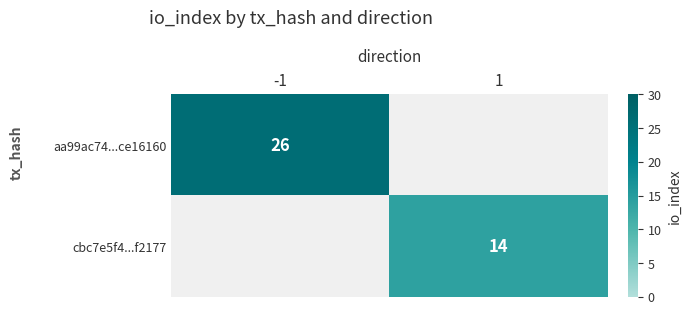

Is it true that cbc7e5f4...f2177 equals 14 at 1?

True